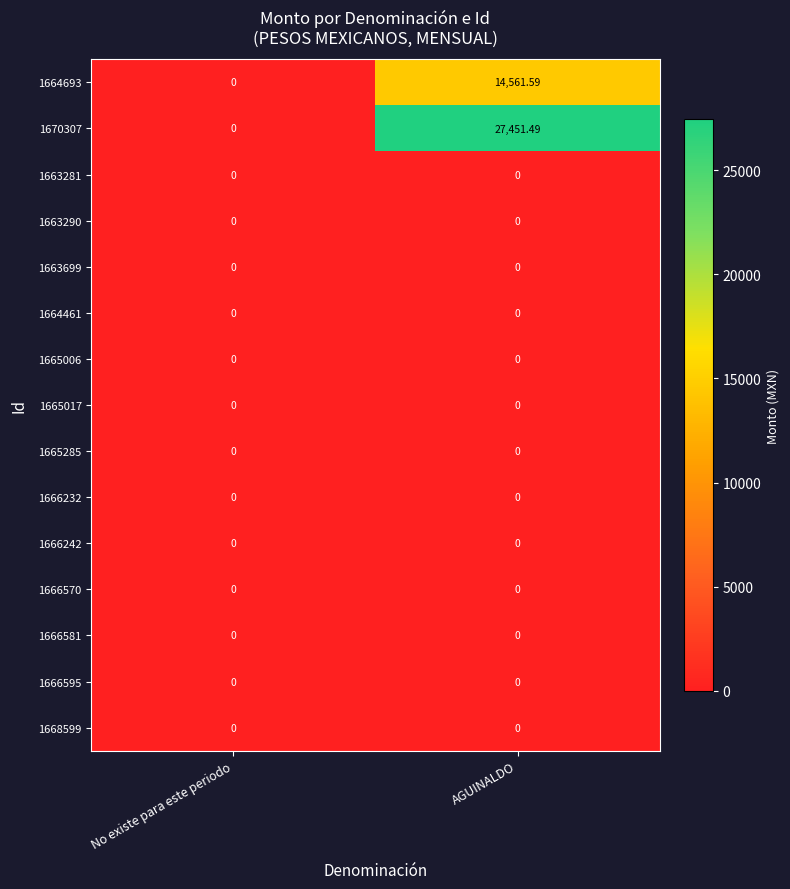

Which series has the largest range (max minus min)?

1670307